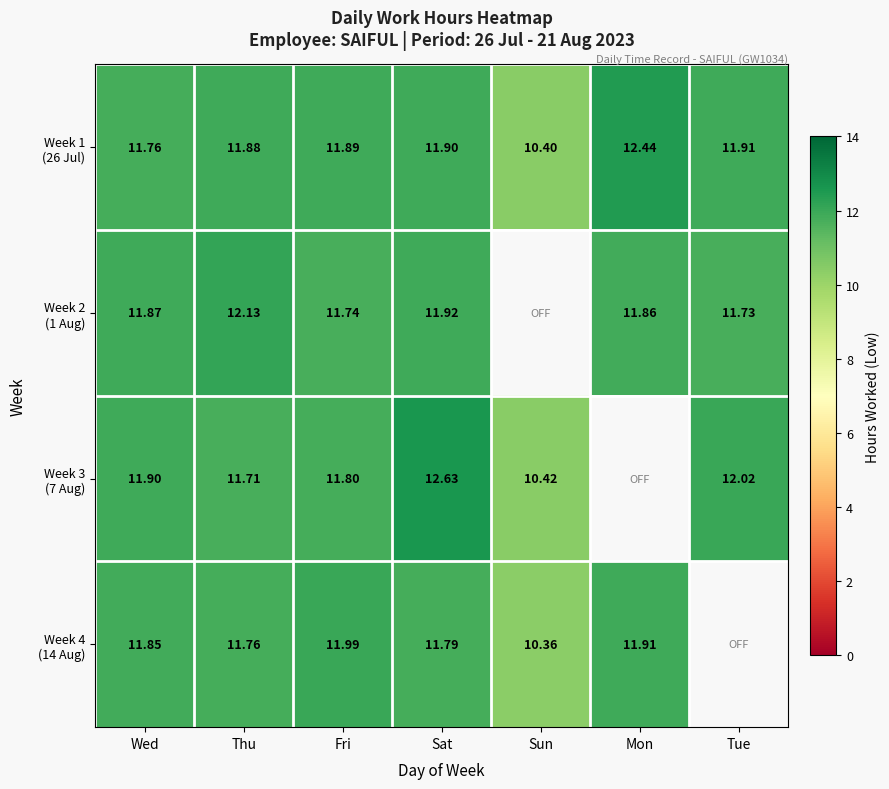

List the labels in order of Week 4 (14 Aug) value, largest first.

Fri, Mon, Wed, Sat, Thu, Tue, Sun